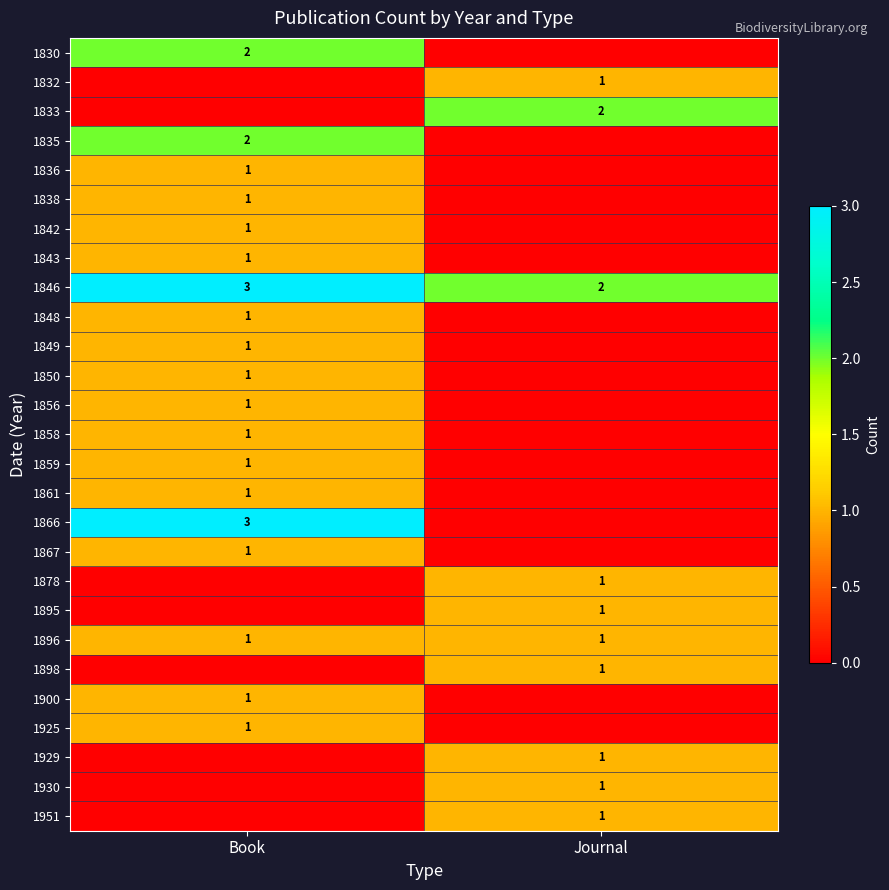

True or false: 1896 has a value of 0 at Journal.

False